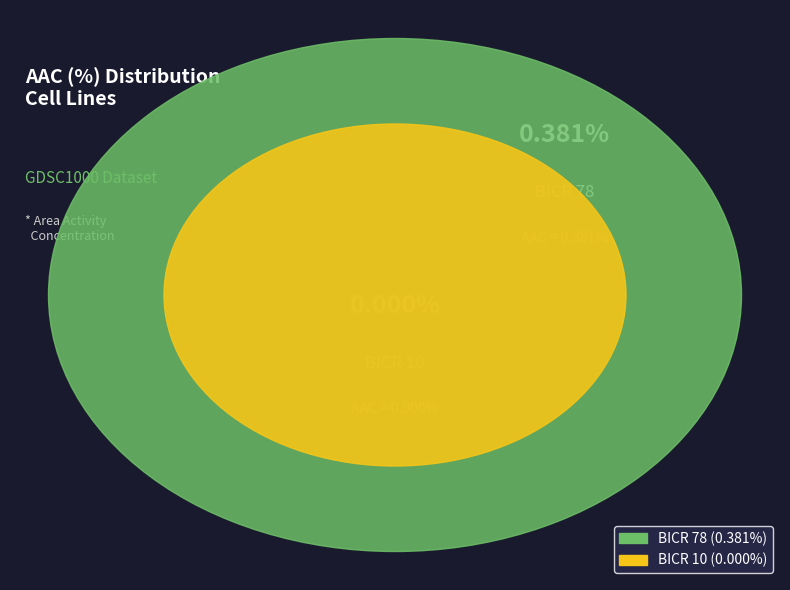

Rank the categories by value from lowest to highest.

BICR 10, BICR 78